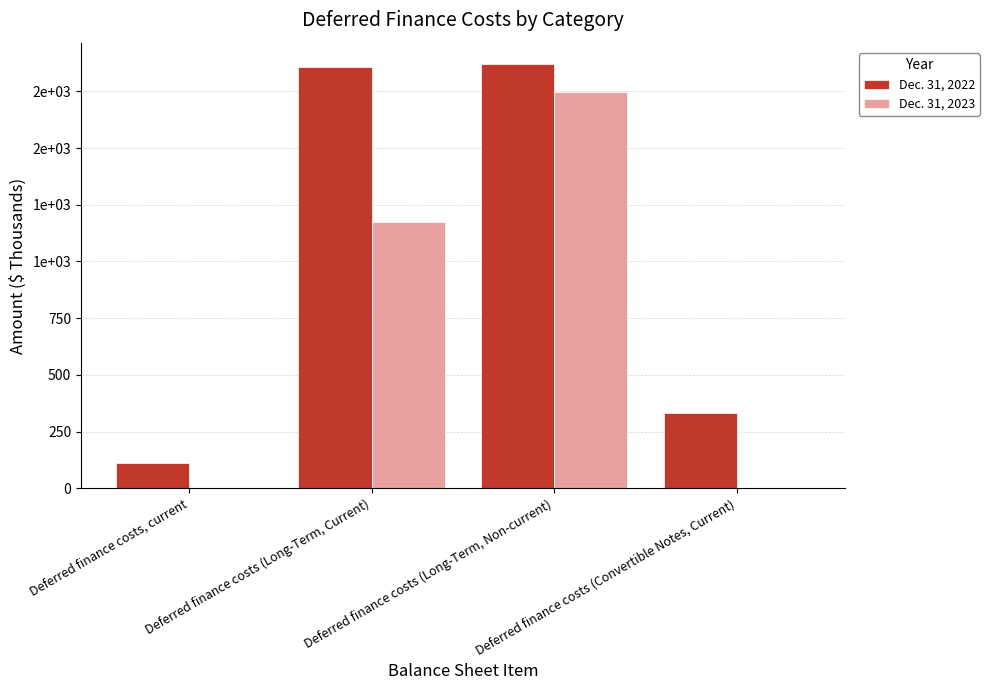

Which series changed the most between Deferred finance costs, current and Deferred finance costs (Long-Term, Non-current)?

Dec. 31, 2022